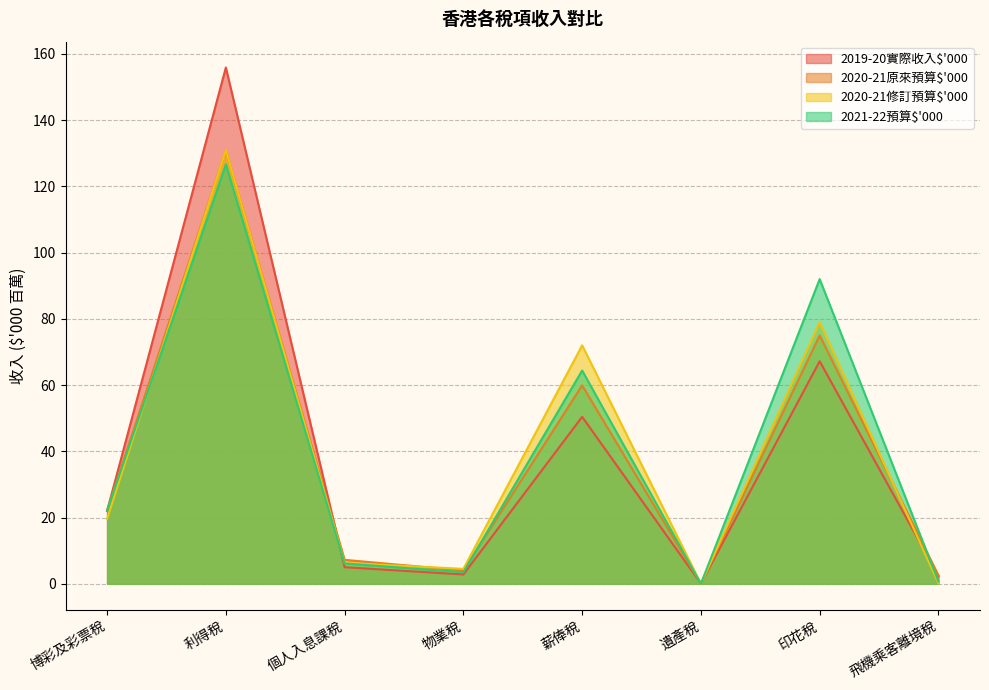

What is the difference between the 2020-21修訂預算$'000 values at 飛機乘客離境稅 and 個人入息課稅?

6.1